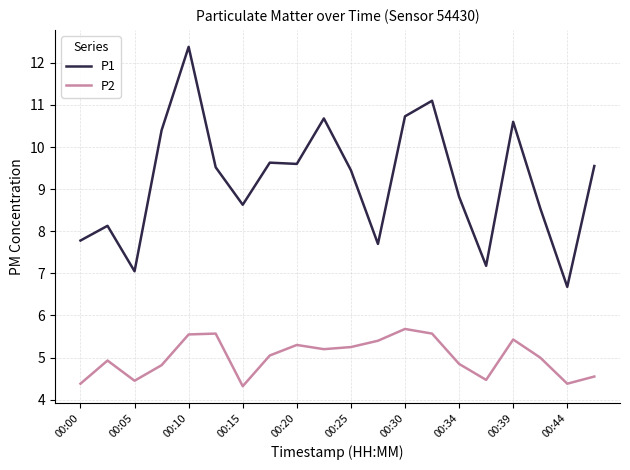

What is the lowest value of the P2 series?

4.3